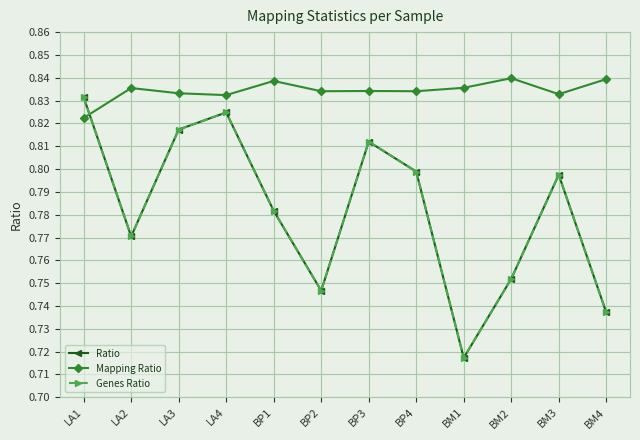

Which series has the largest total across all categories?

Mapping Ratio